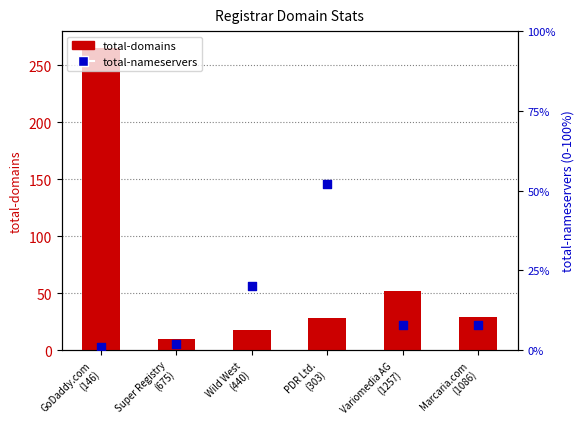

Which series reaches the maximum Y coordinate?

total-domains